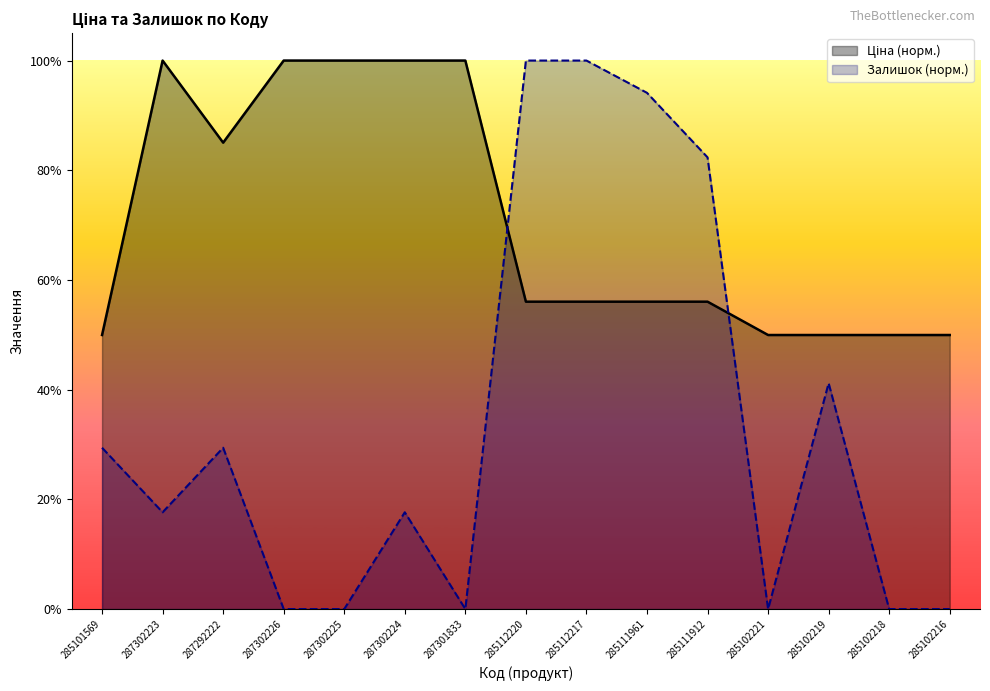

Between 285112217 and 287301833, which is larger?

287301833